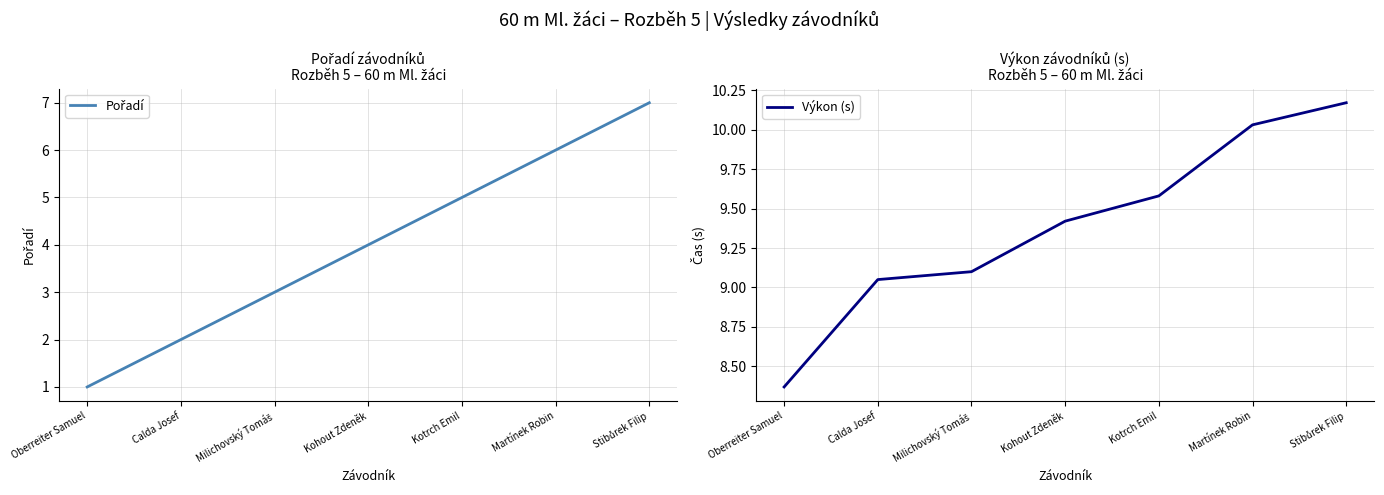

The Výkon (s) series shows 9.1 at Milichovský Tomáš. True or false?

True